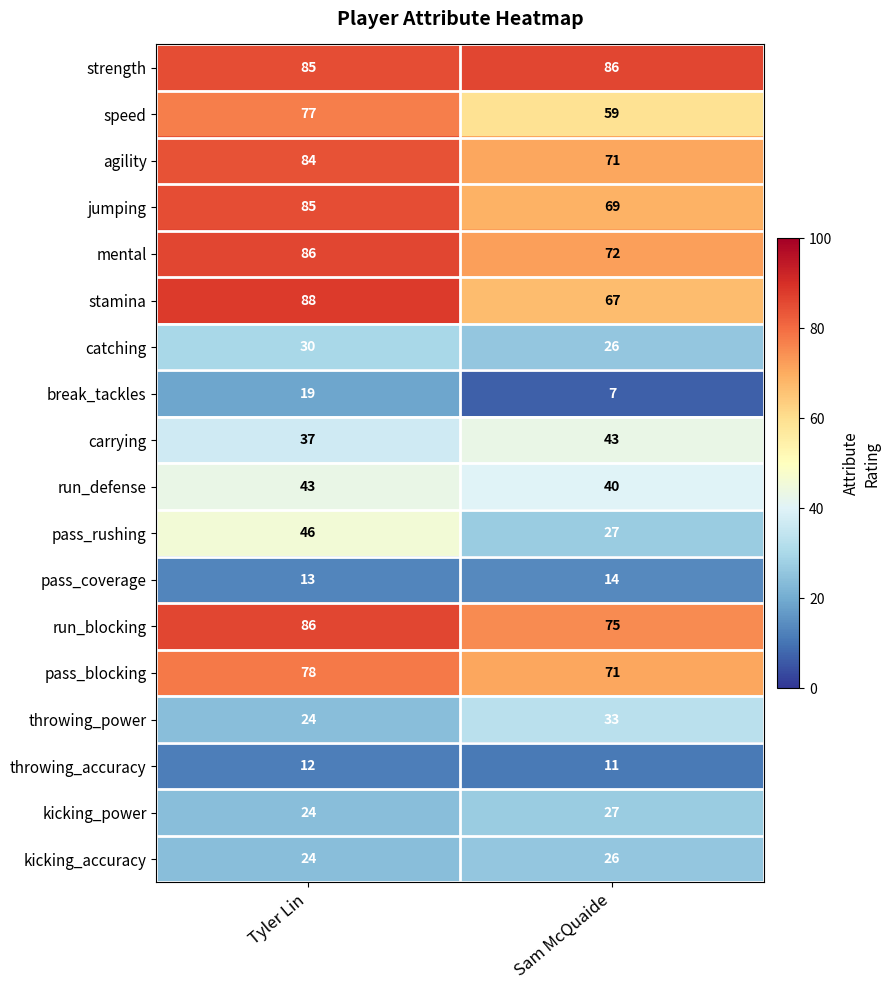

What is the spread (max minus min) of values at Tyler Lin?

76